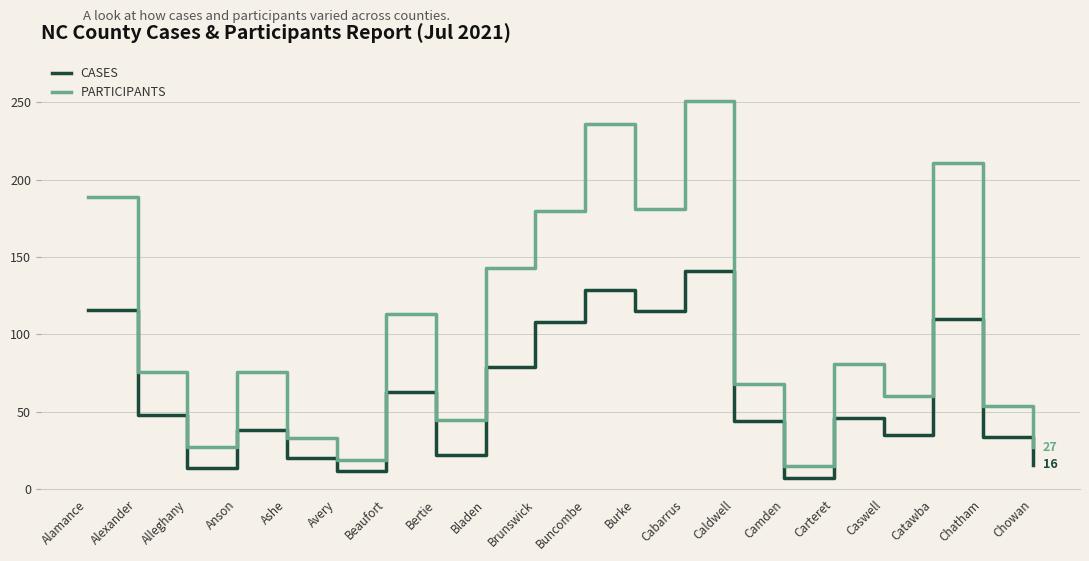

How many interior local valleys does the PARTICIPANTS series have?

6